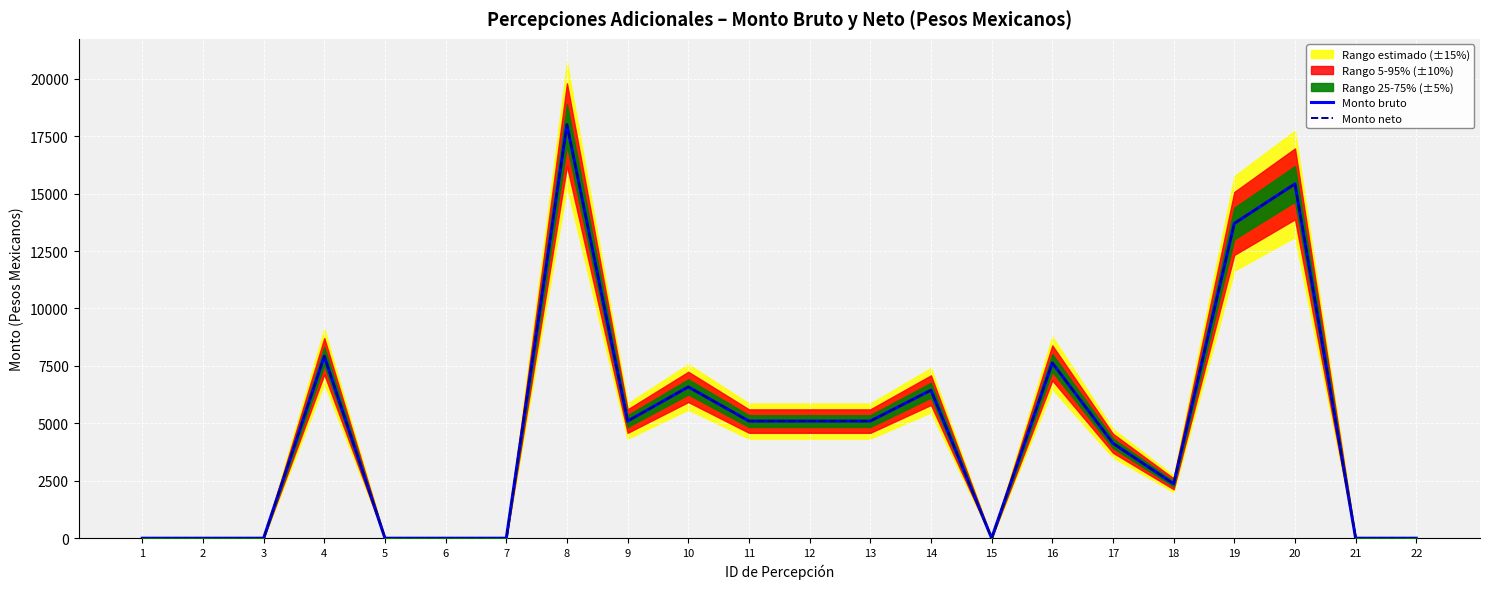

Count the number of categories in the chart.

22